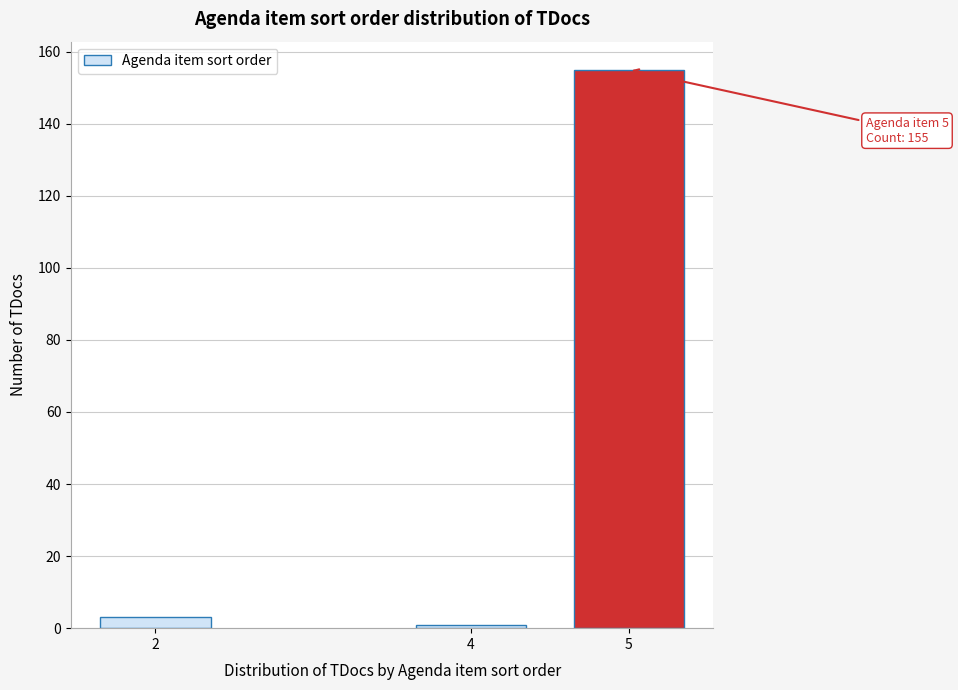

Reading left to right, what are all the values shown in this chart?

3	1	155